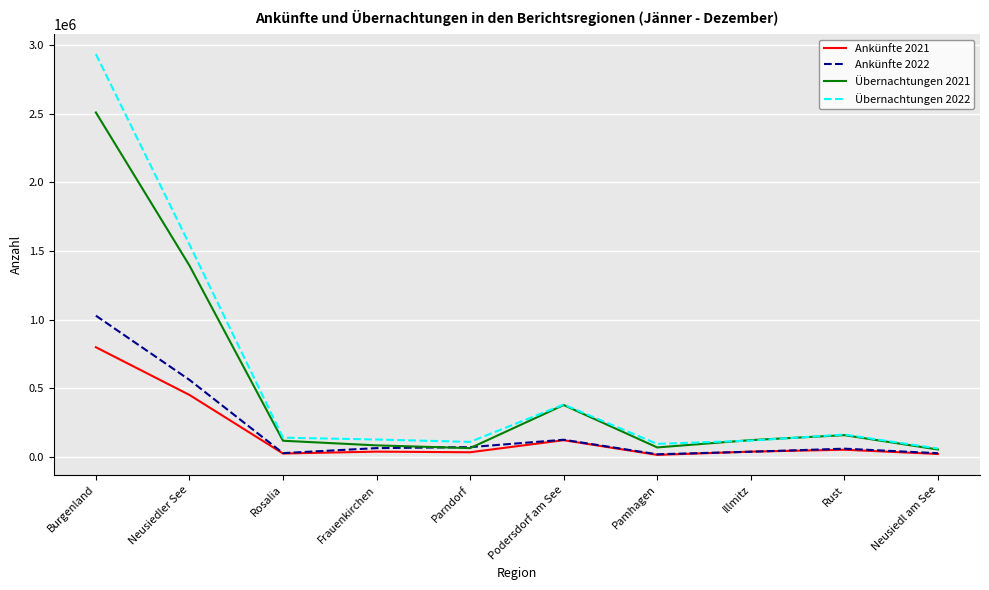

What is the difference between the maximum and minimum values in the Ankünfte 2021 series?

785092